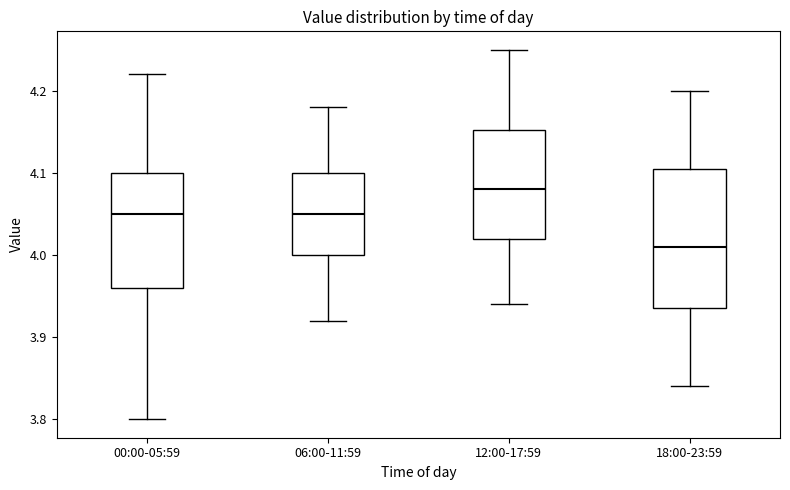

Where does the median line of the box for 12:00-17:59 sit on the y-axis? The values are not printed on the chart, so give them approximately, as read against the axis.

4.08